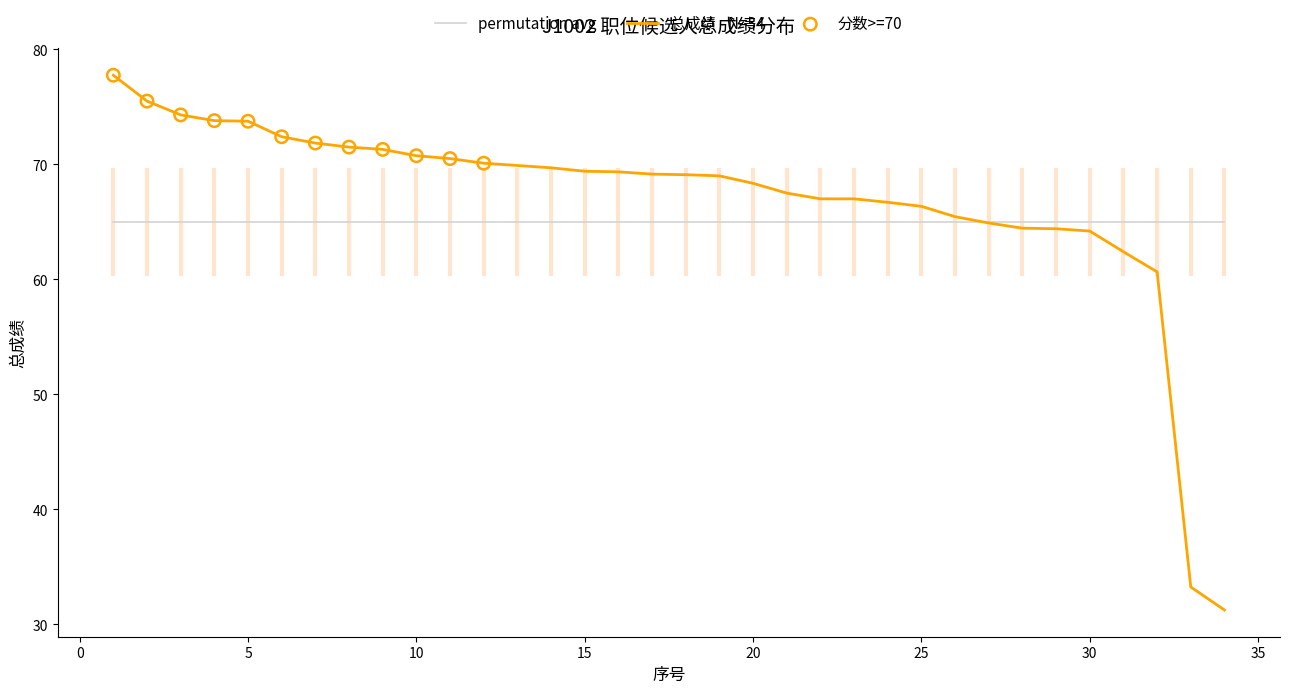

Which series has the largest range (max minus min)?

总成绩 - N=34